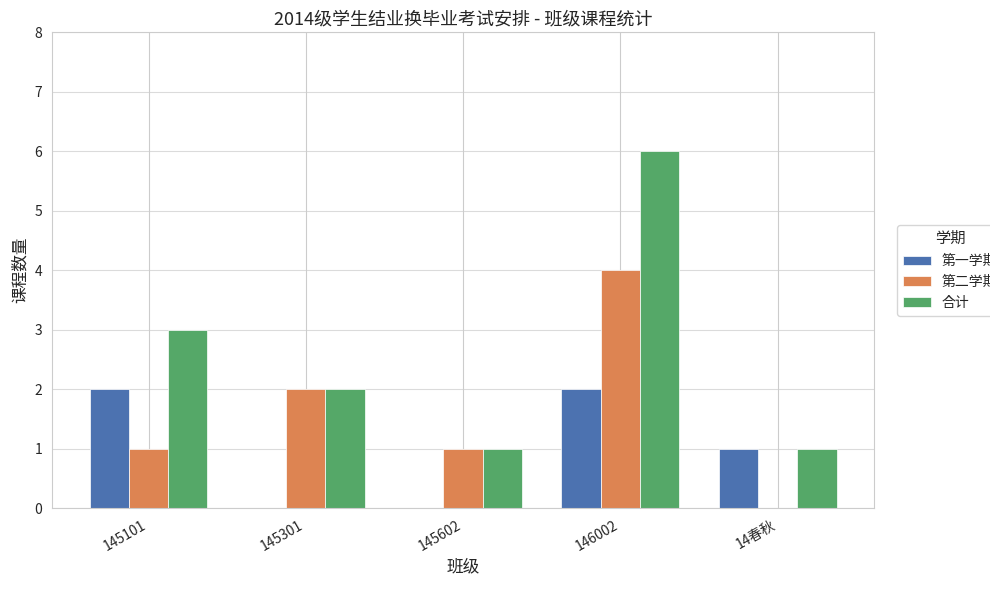

True or false: 合计 has a value of 1 at 145602.

True